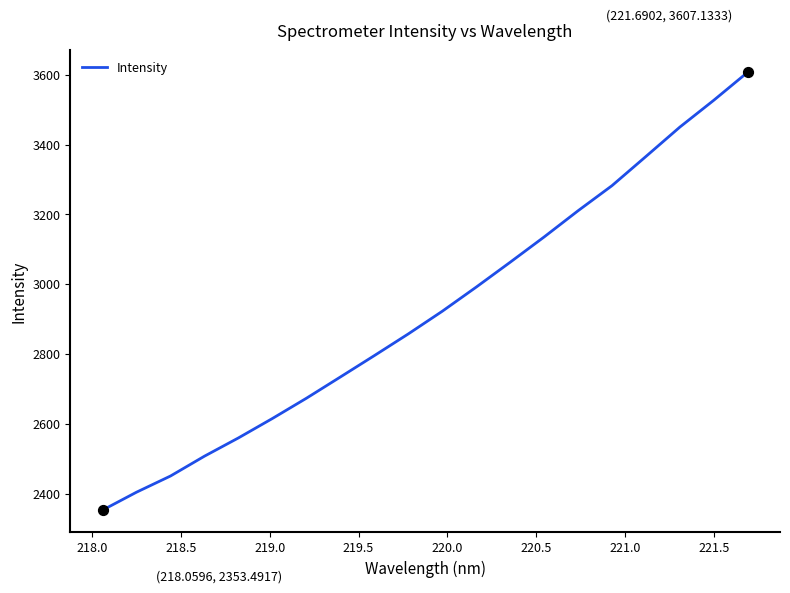

What is the difference between the maximum and minimum values?

1253.6